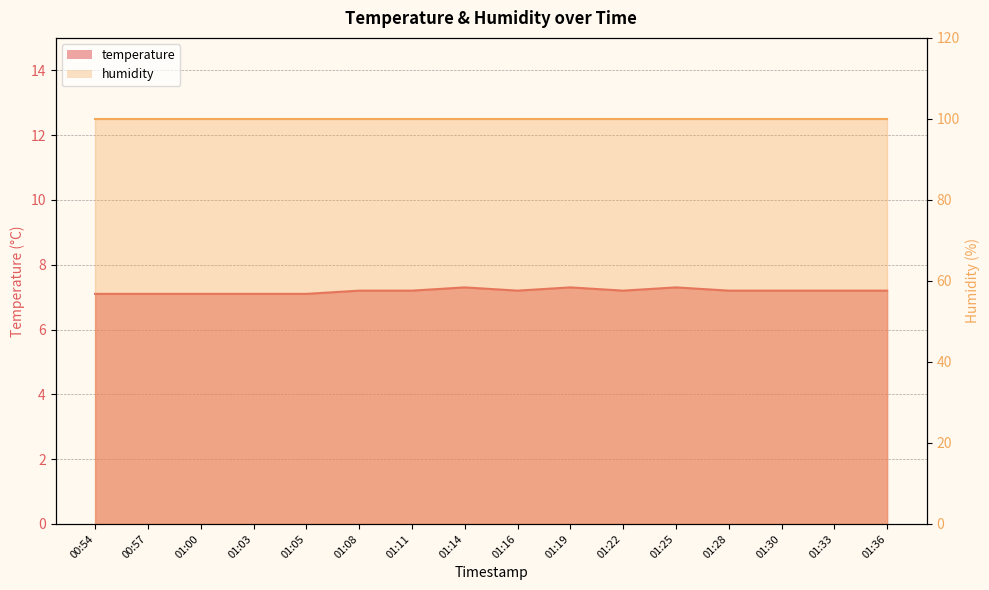

Which label corresponds to the smallest value in the chart?

00:54